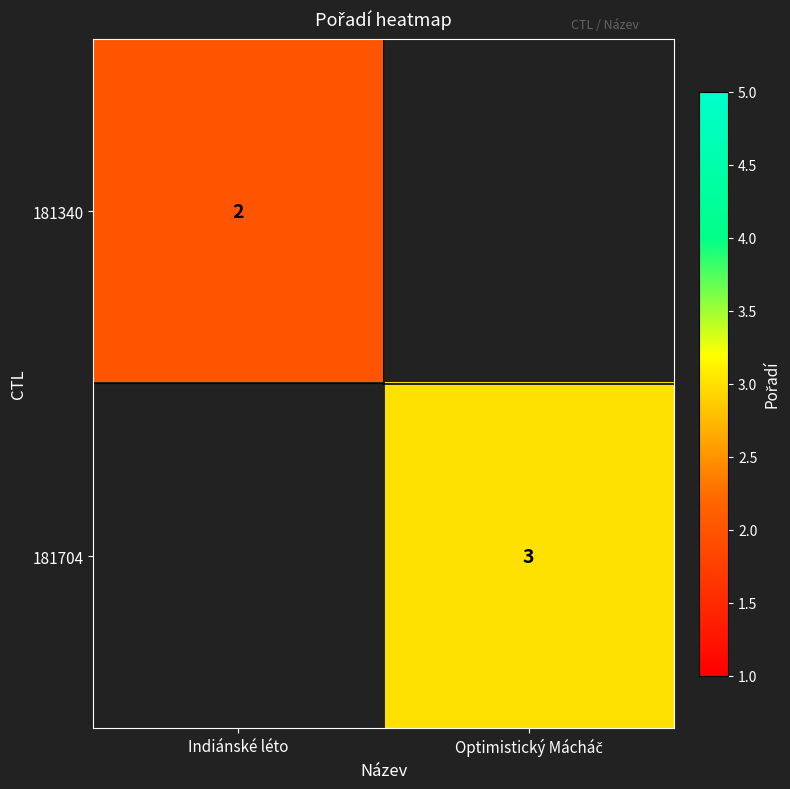

Count the number of data series in this chart.

2